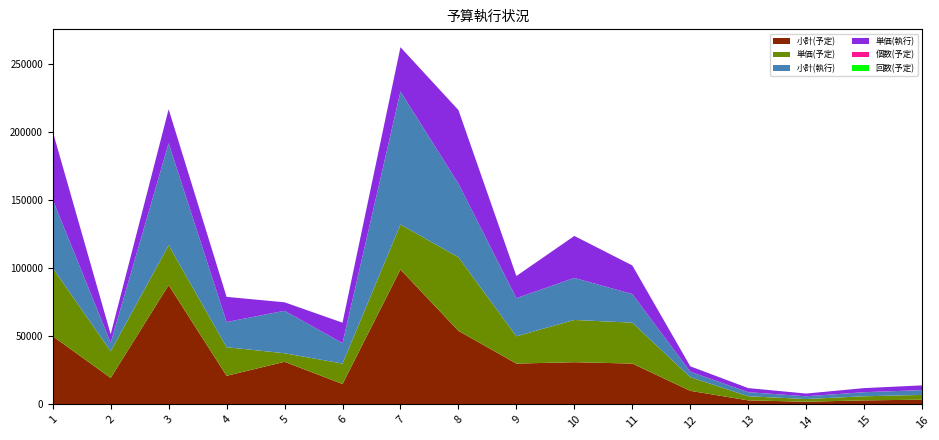

Reading right to left, what are all the values shown in this chart?

小計(予定): 3500	3000	2000	3000	10000	30000	31000	30000	54000	99000	15000	31300	21000	87600	19500	50080
単価(予定): 3500	3000	2000	3000	10000	30000	31000	20000	54000	33000	15000	6260	21000	29200	19500	50080
小計(執行): 3500	3000	2000	3000	4000	21000	30821	28000	54000	97579	15000	31158	18468	74844	6254	50080
単価(執行): 3500	3000	2000	3000	4000	21000	30821	16229	54000	32526	15000	6231	18468	24948	6254	50080
個数(予定): 1	1	1	1	1	1	1	15	1	3	1	5	1	3	1	1
回数(予定): 1	1	1	1	1	1	1	1	1	1	1	1	1	1	1	1